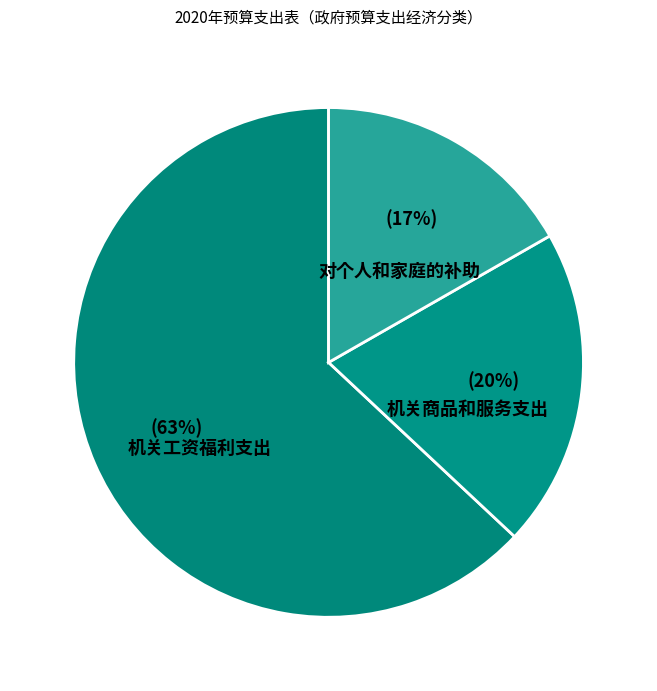

Rank the categories by value from lowest to highest.

对个人和家庭的补助, 机关商品和服务支出, 机关工资福利支出